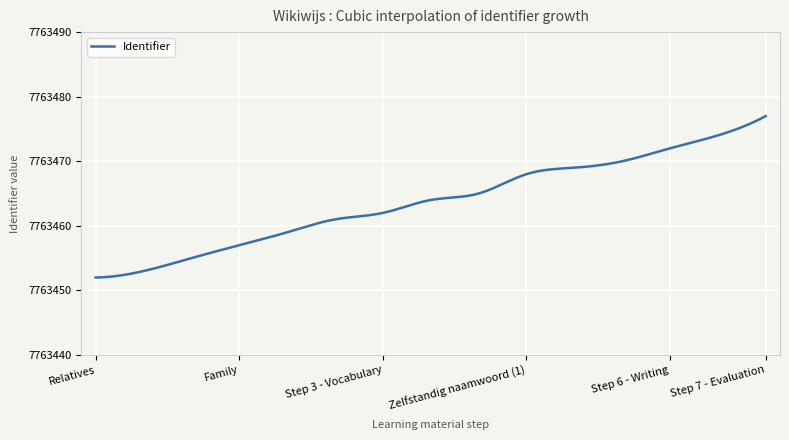

What is the difference between the maximum and minimum values?

25.0